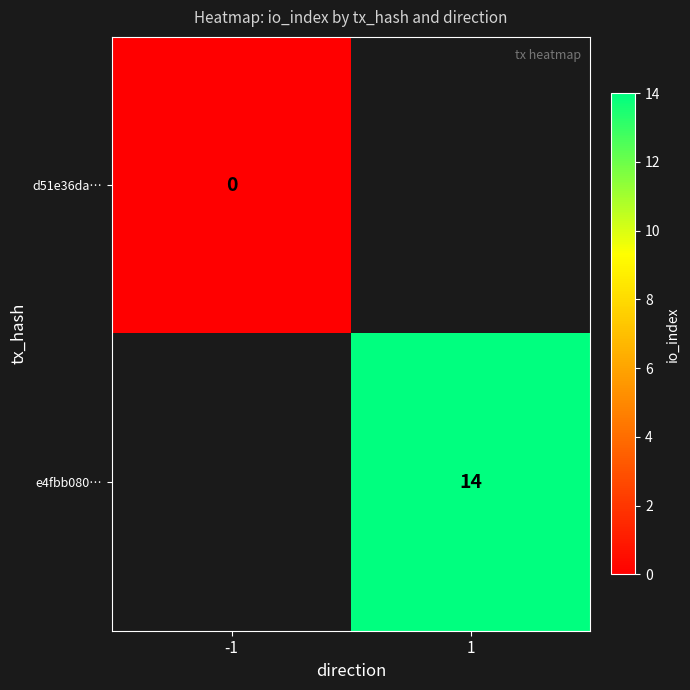

Is it true that e4fbb080… equals 14 at 1?

True